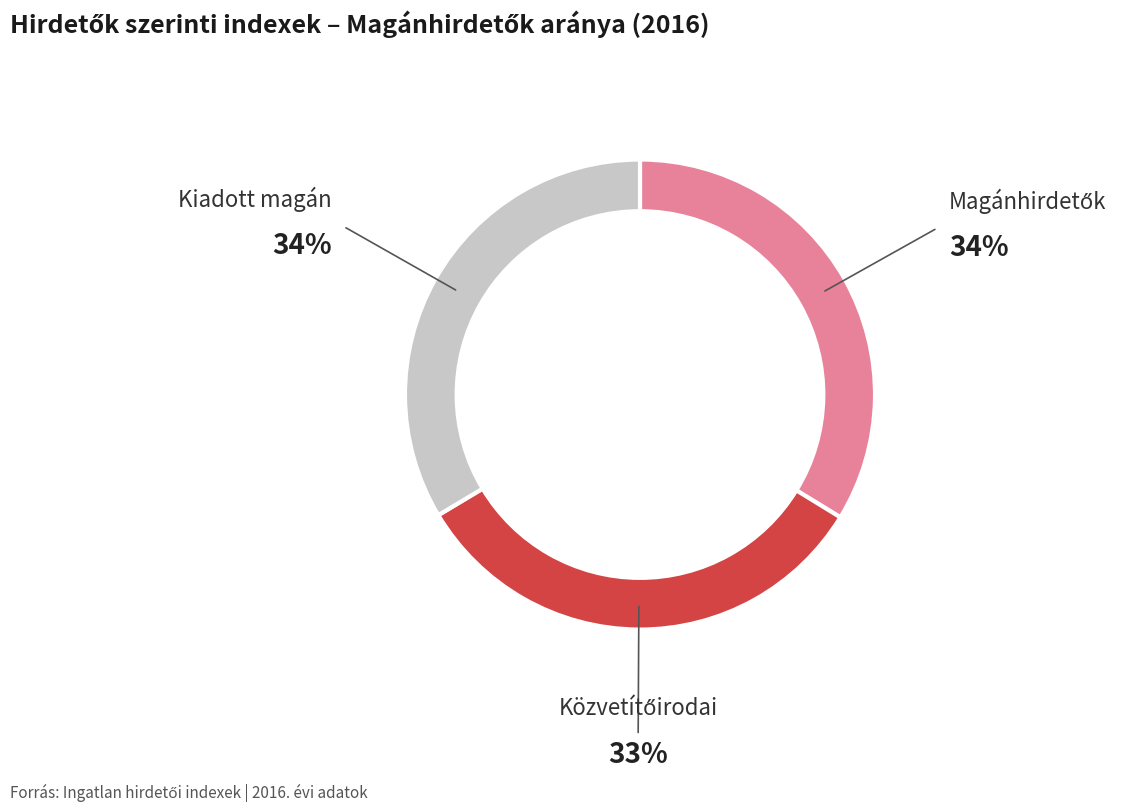

True or false: Kiadott magán accounts for 41% of the total.

False